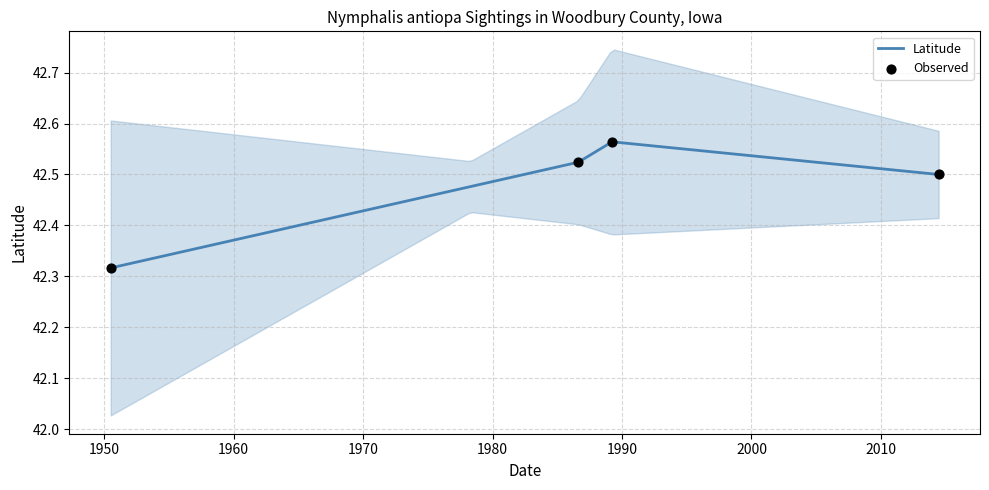

What is the change in value from 1950-07-01 to 1986-08-18?

+0.2